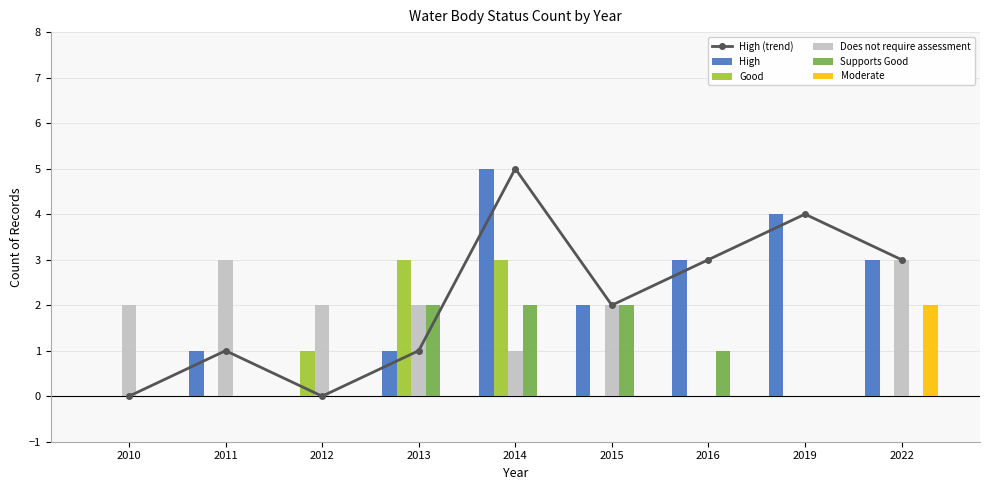

What is the total value across all series at 2016?

7